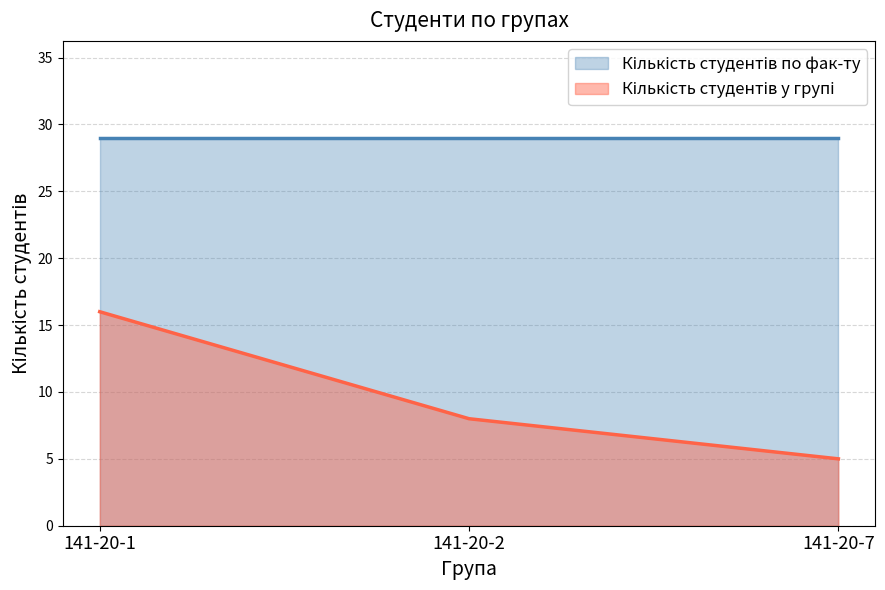

What is the ratio of the value at 141-20-2 to the value at 141-20-1?

0.5